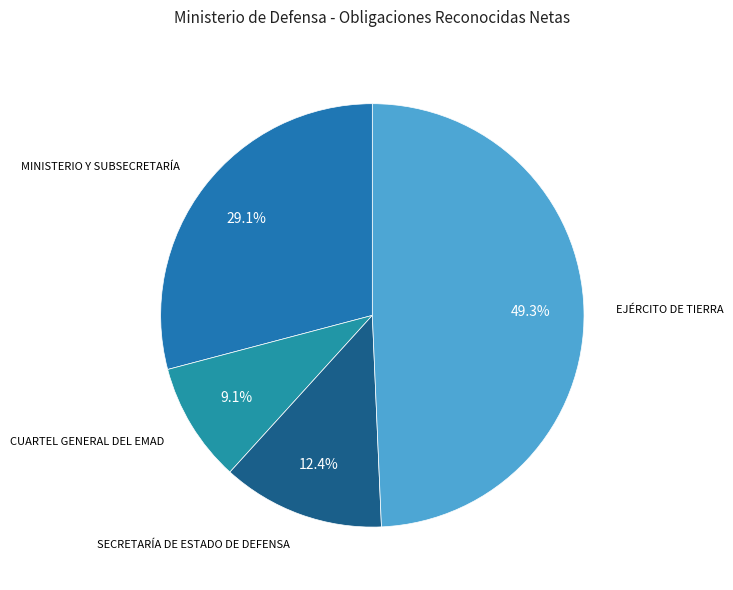

To the nearest percent, what is the combined percentage of MINISTERIO Y SUBSECRETARÍA and EJÉRCITO DE TIERRA?

78%